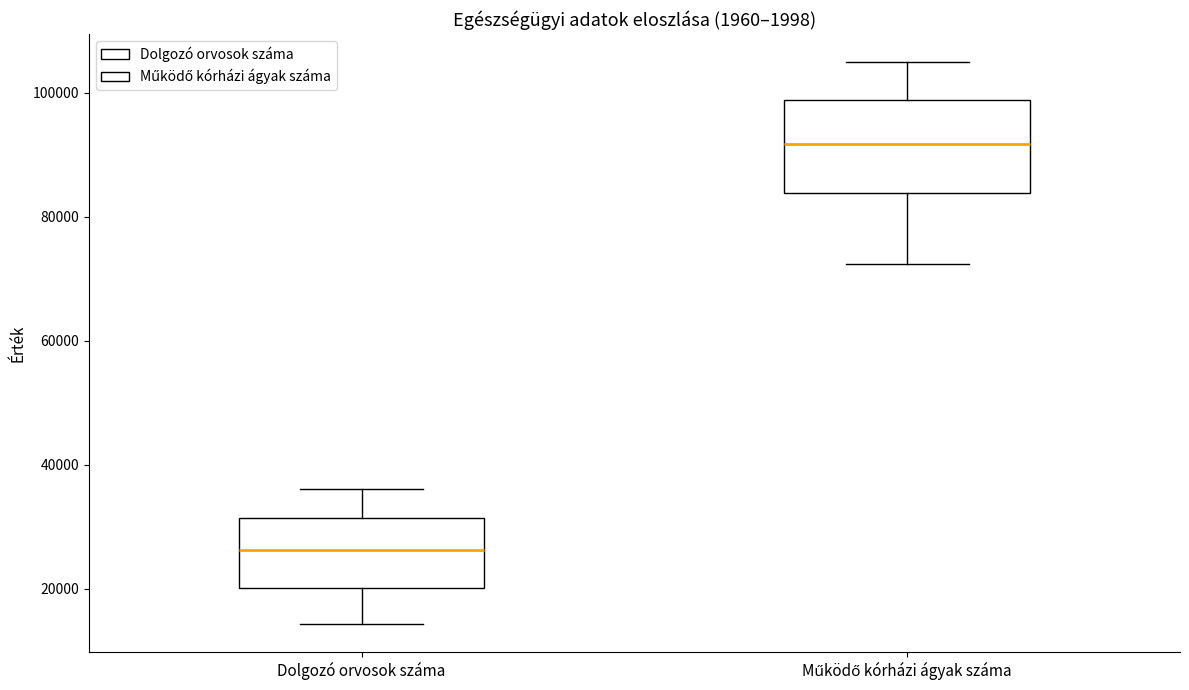

Which box is the tallest, from its lower edge to its upper edge?

Működő kórházi ágyak száma